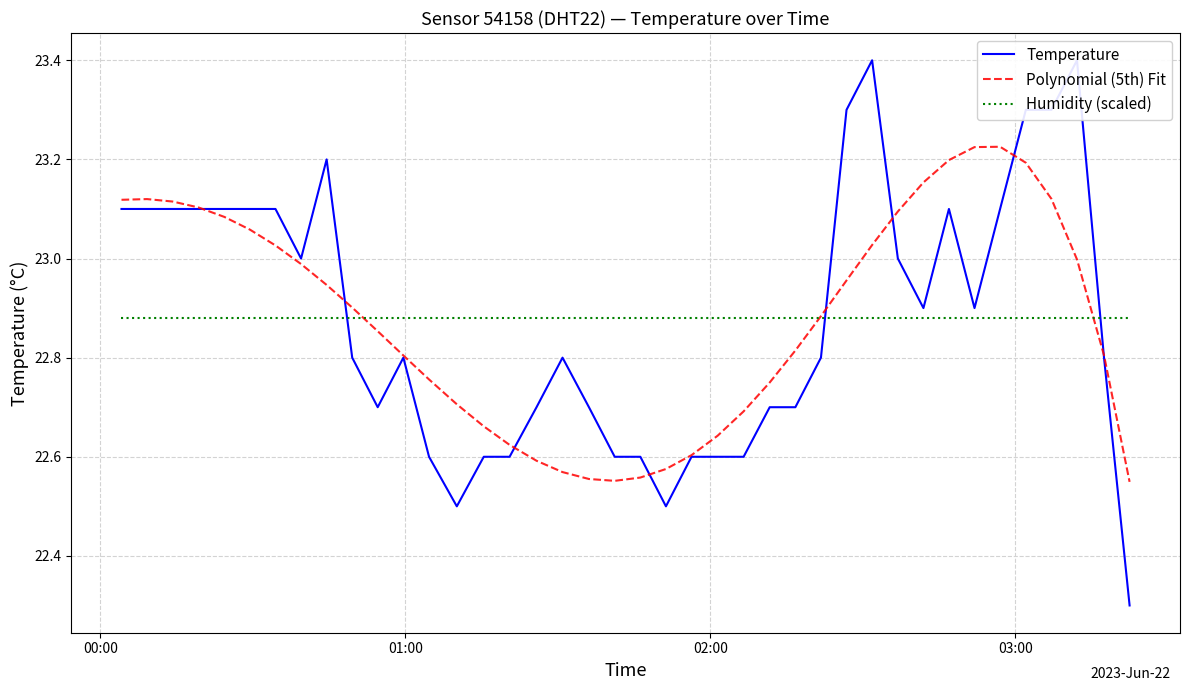

What is the average value of the Humidity (scaled) series?

22.9